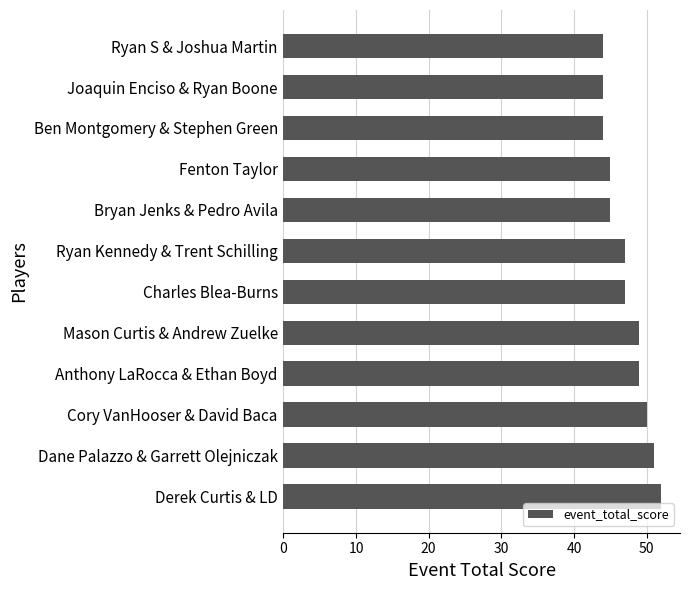

Which has a higher value, Derek Curtis & LD or Bryan Jenks & Pedro Avila?

Derek Curtis & LD